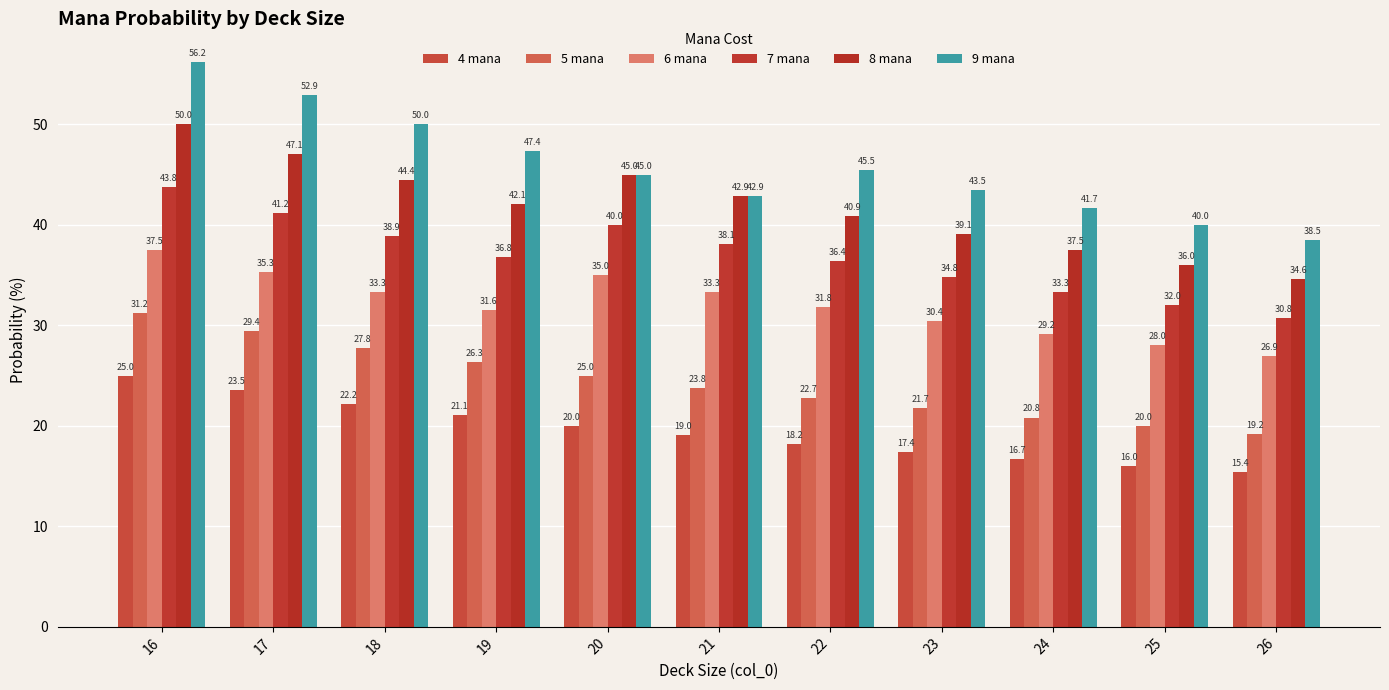

What is the difference between the 5 mana values at 23 and 19?

4.6